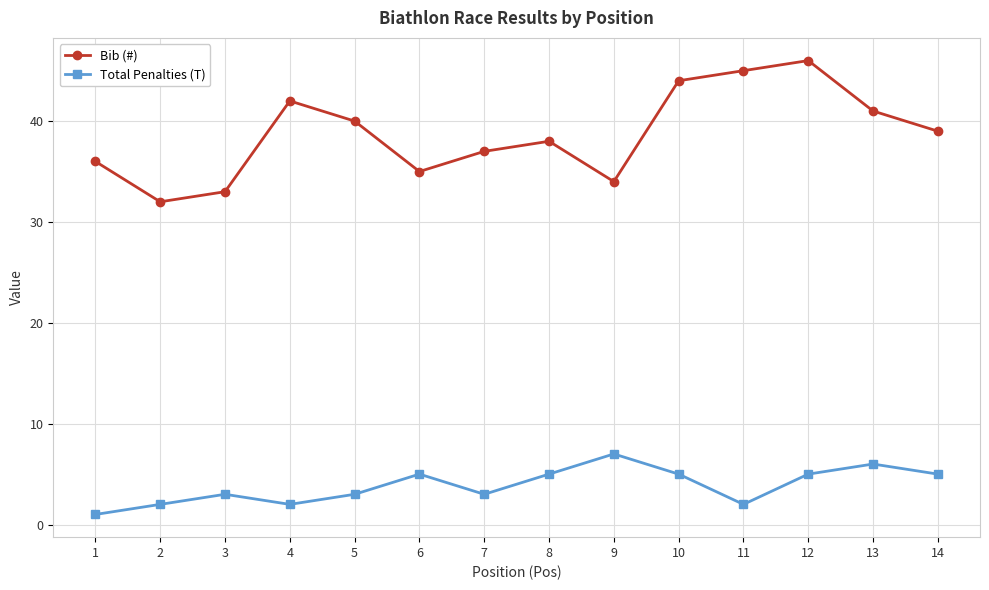

Is it true that Bib (#) equals 7 at 2?

False